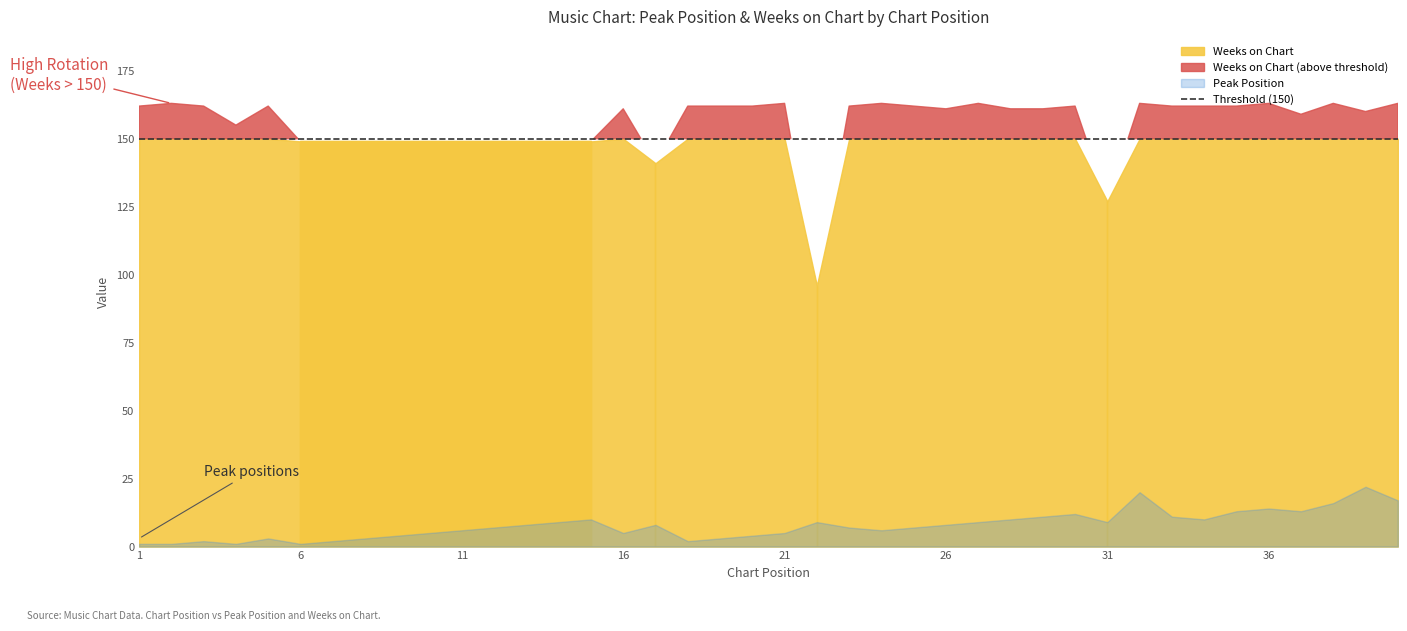

Where is the first local maximum for Weeks on Chart?

2